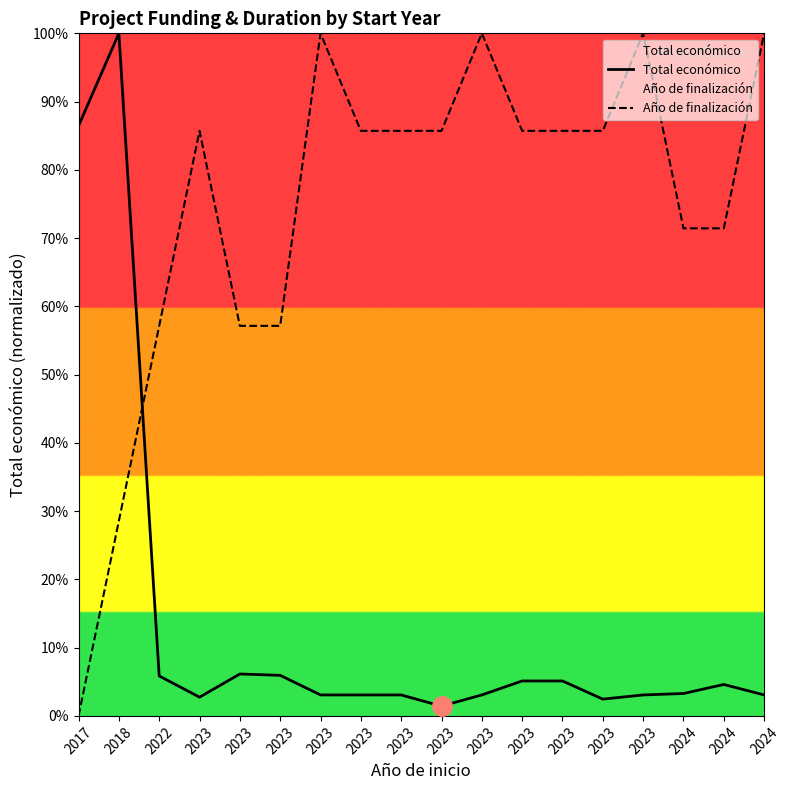

Where is Año de finalización nearest to the value 0?

2017